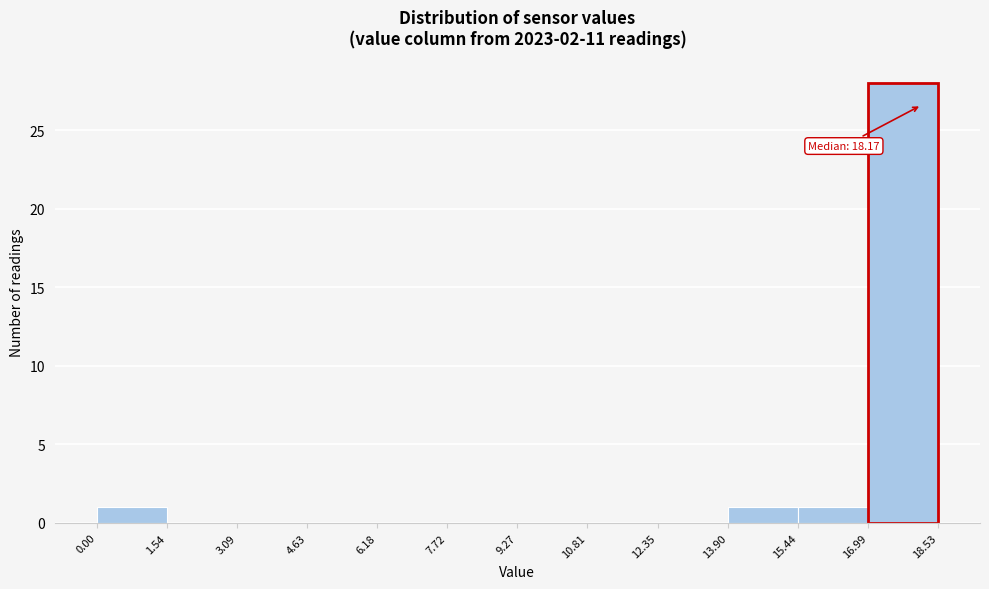

Over which range of the x-axis is the bar tallest?

16.99 to 18.53